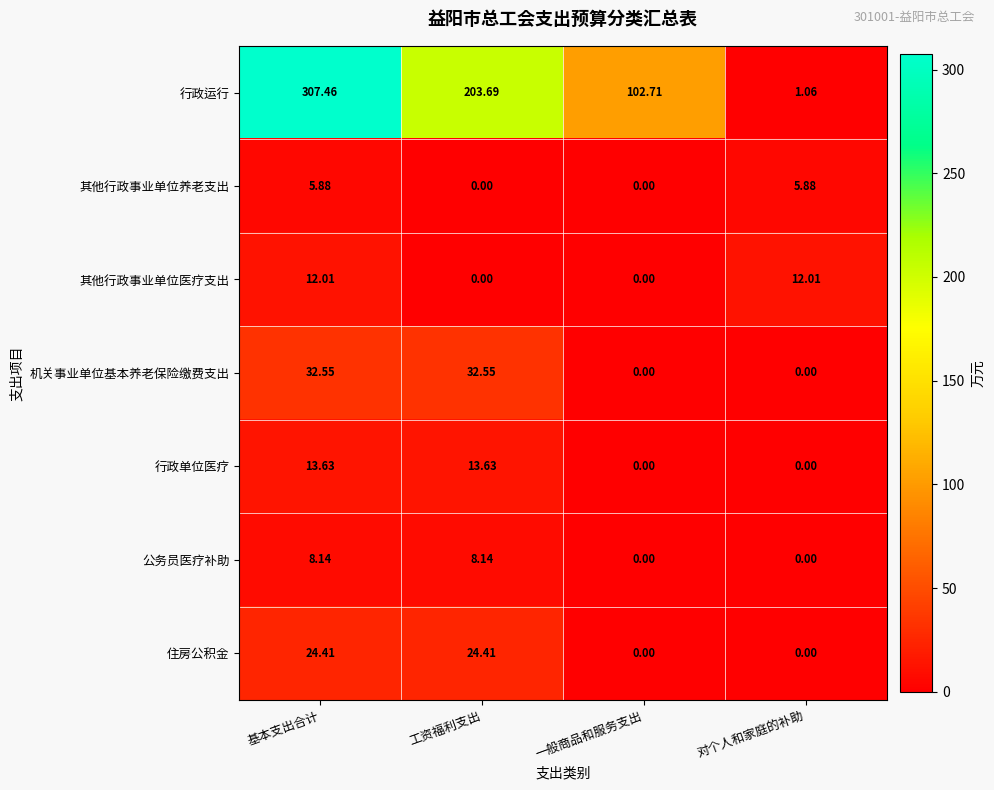

Which category has the lowest value in the 行政运行 series?

对个人和家庭的补助